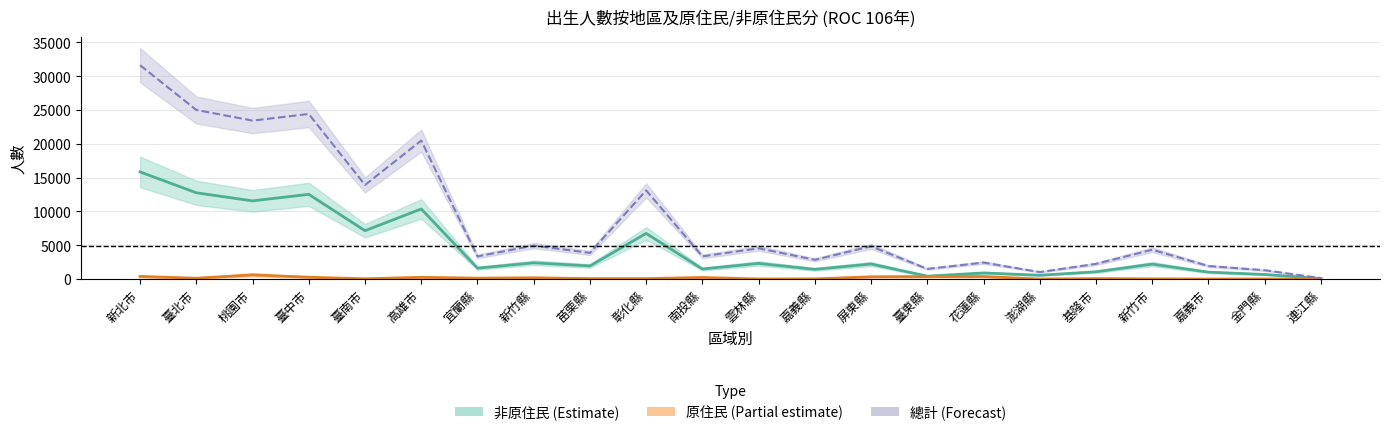

What value does the 總計 (mid) series have at 嘉義市?

1925